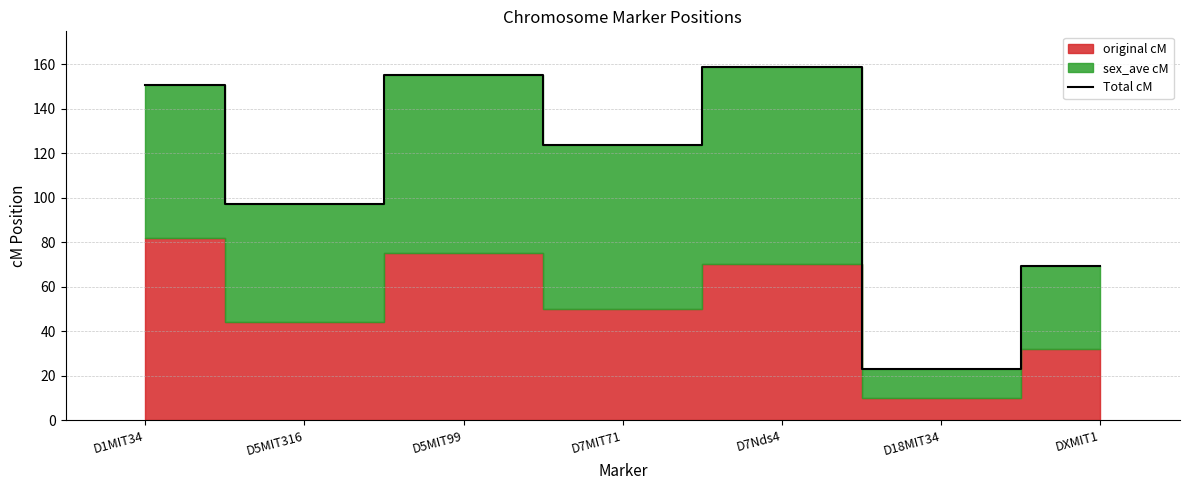

What is the sum of the values at D7MIT71 and D5MIT99?

278.7